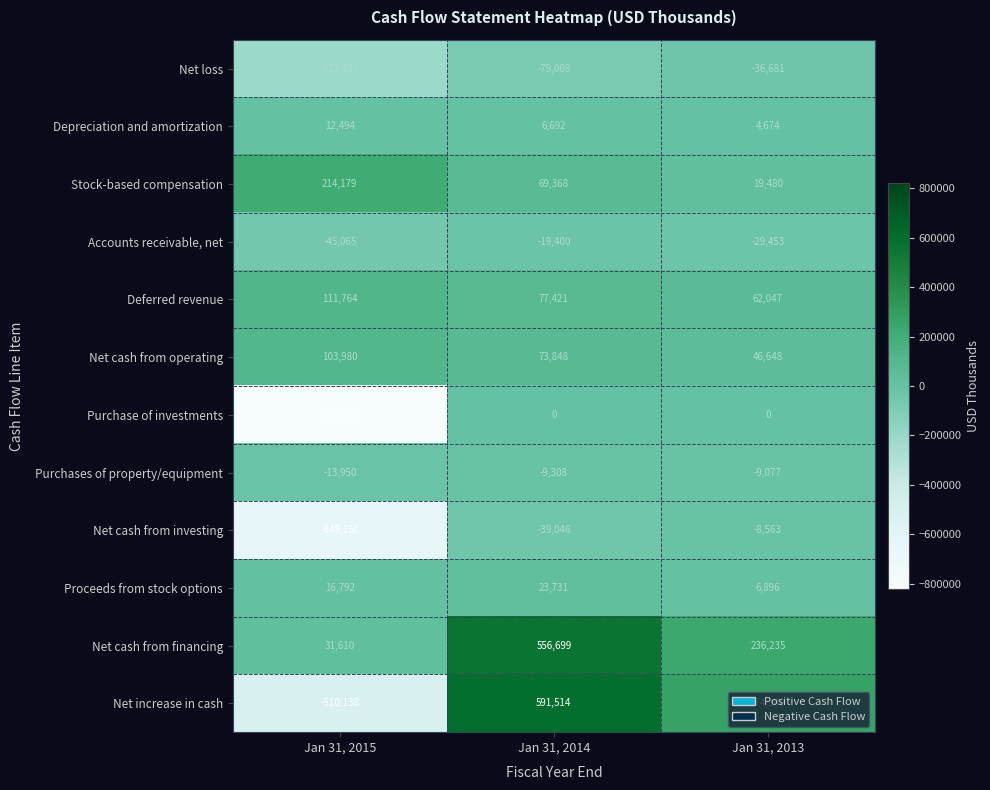

Count the Net loss values in the range -217116 to -36681.

3